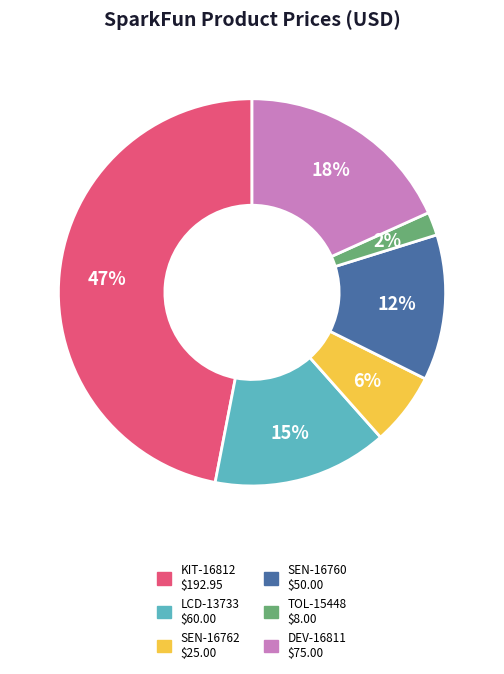

Is there a majority slice in this chart?

No